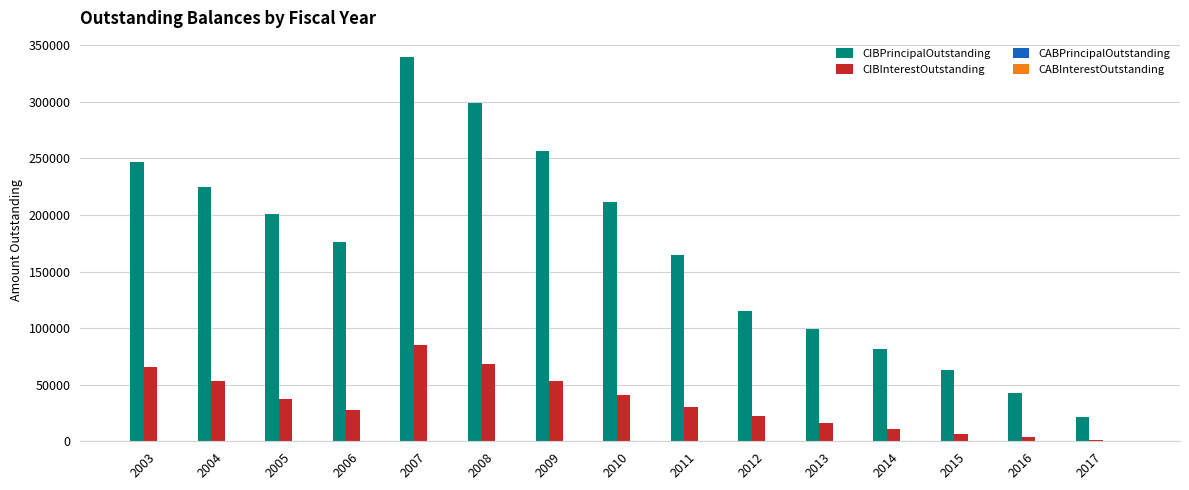

What is the average value of the CIBInterestOutstanding series?

34938.1